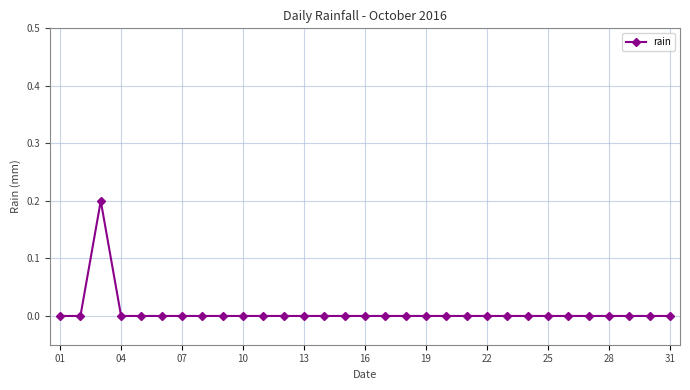

How many distinct data groups are displayed?

1